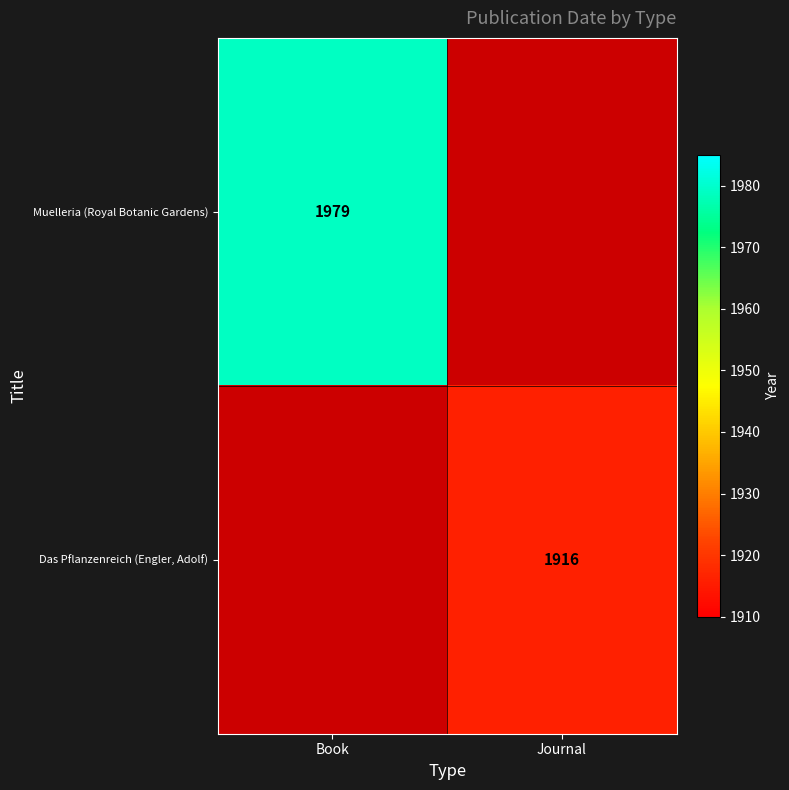

Is the value of Muelleria (Royal Botanic Gardens) at Book greater than the value of Das Pflanzenreich (Engler, Adolf) at Journal?

Yes